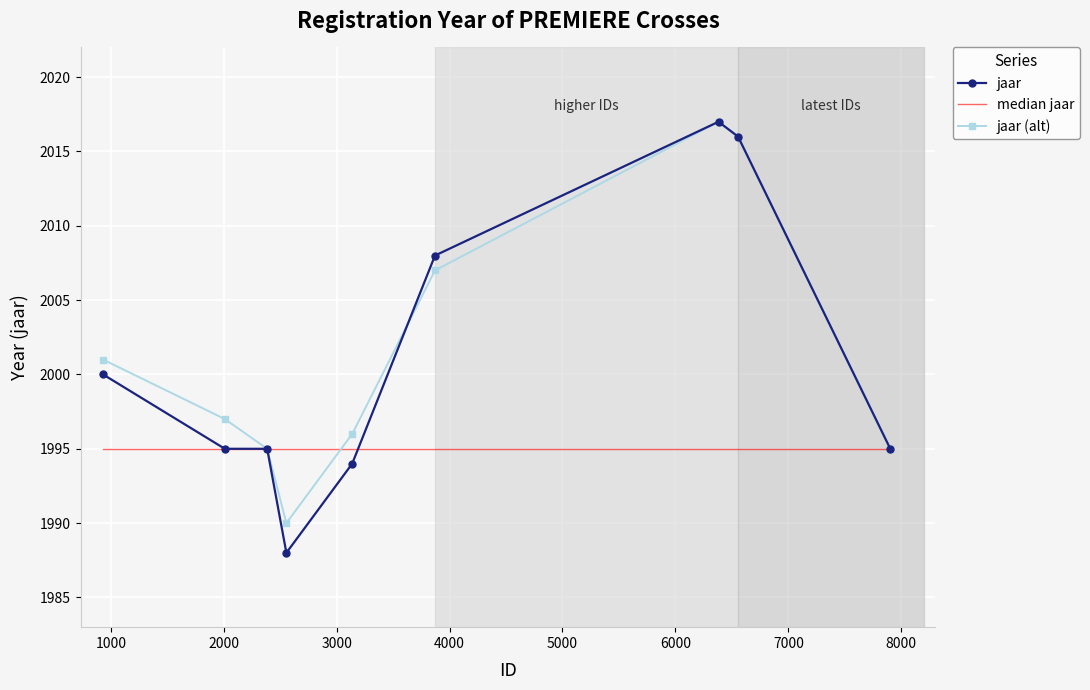

What is the maximum value for jaar (alt)?

2017